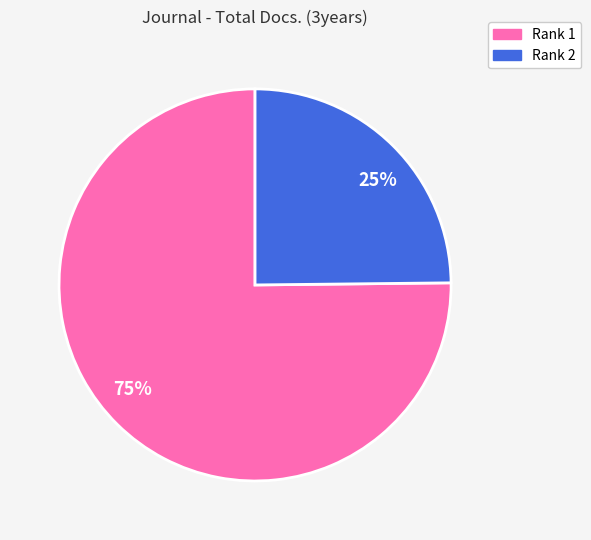

Approximately how many times larger is the value at 75% compared to 25%?

3.0